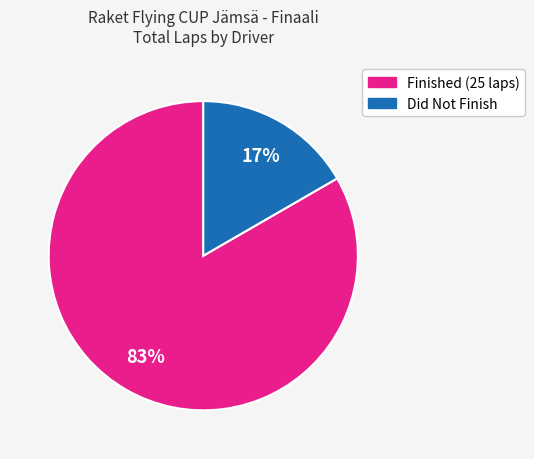

To the nearest percent, what is the average slice percentage?

50%